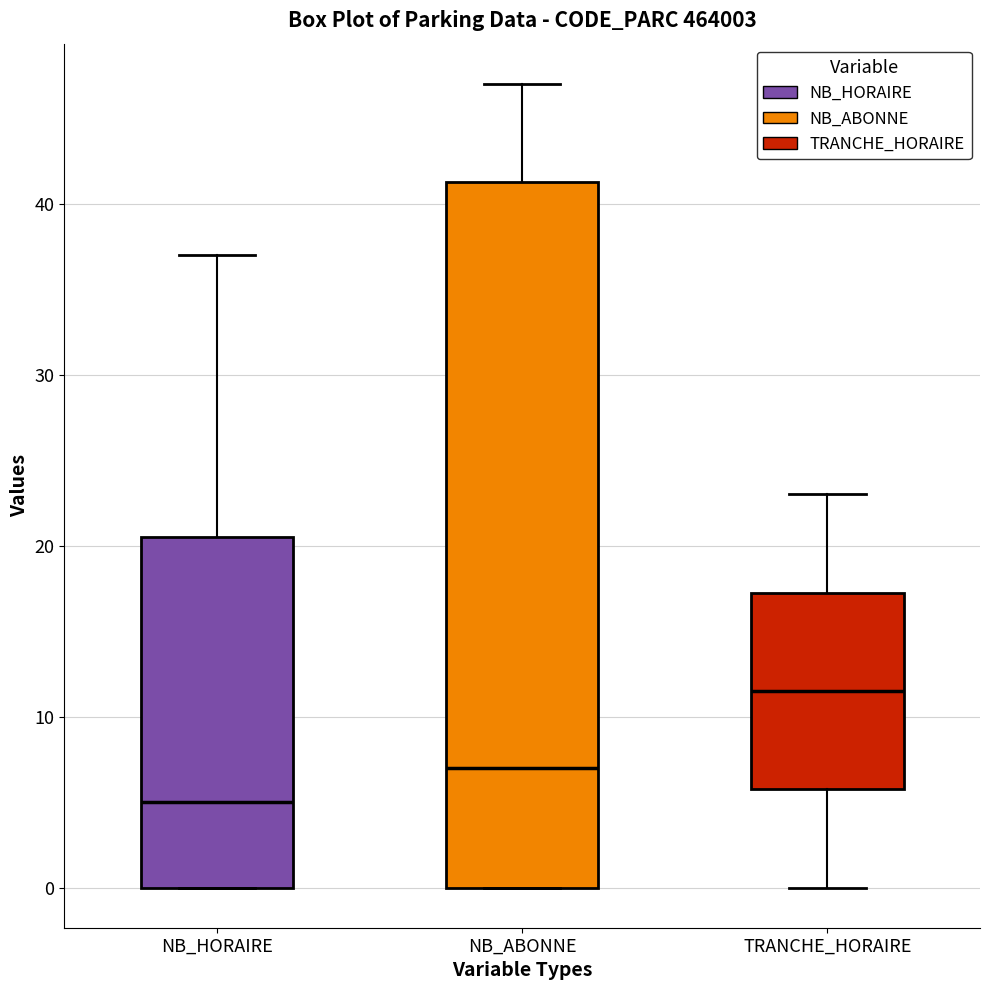

Where does the upper whisker of the box for NB_ABONNE end on the y-axis? The values are not printed on the chart, so give them approximately, as read against the axis.

47